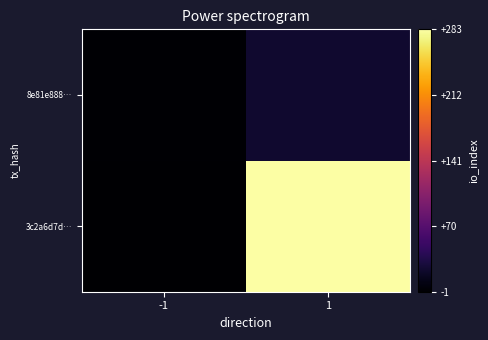

Rank the series by their average value, from lowest to highest.

8e81e888…, 3c2a6d7d…